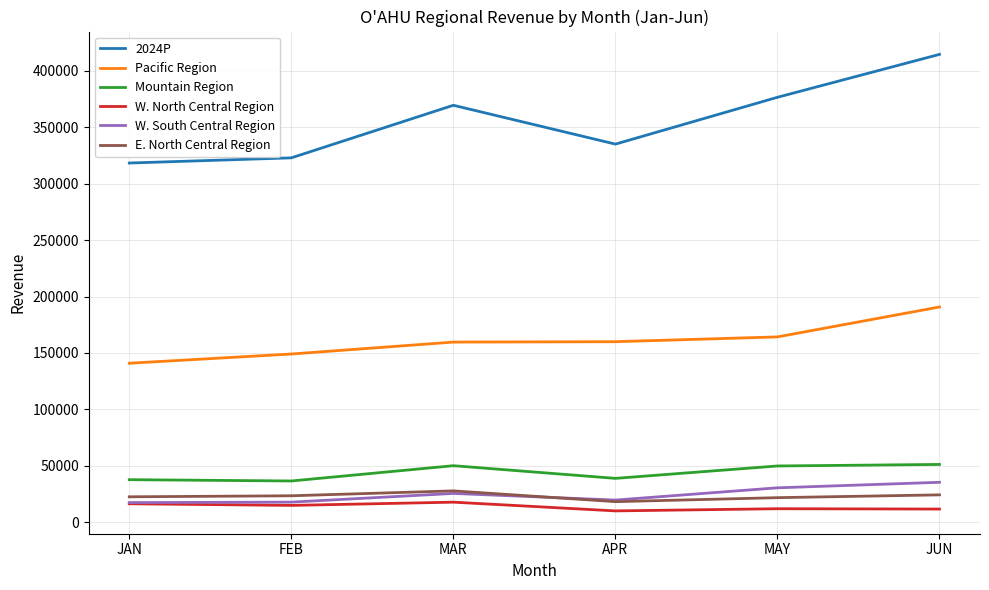

True or false: W. North Central Region has a value of 17768.4 at MAR.

True